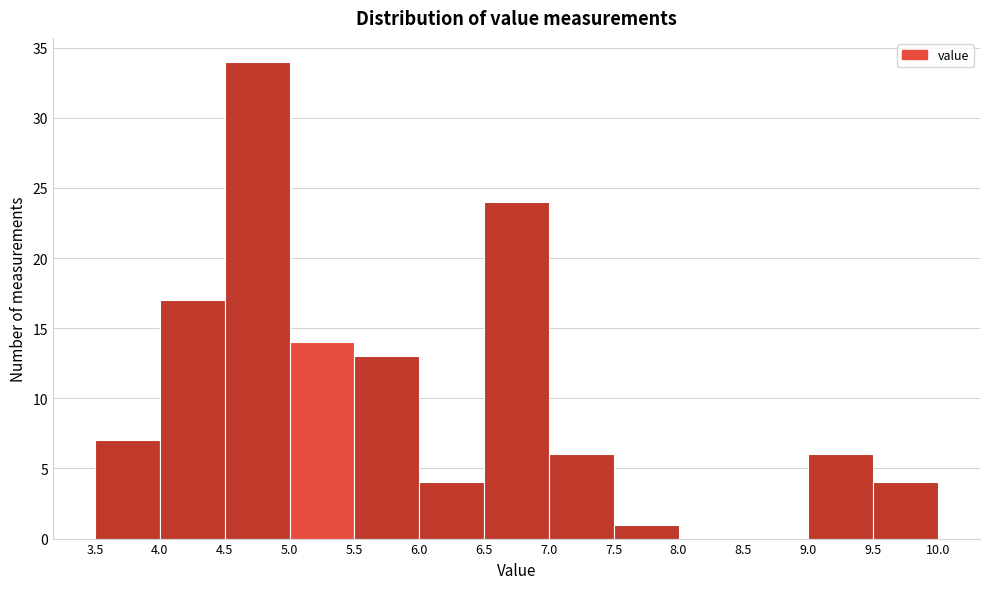

Over which range of the x-axis is the bar tallest?

4.5 to 5.0